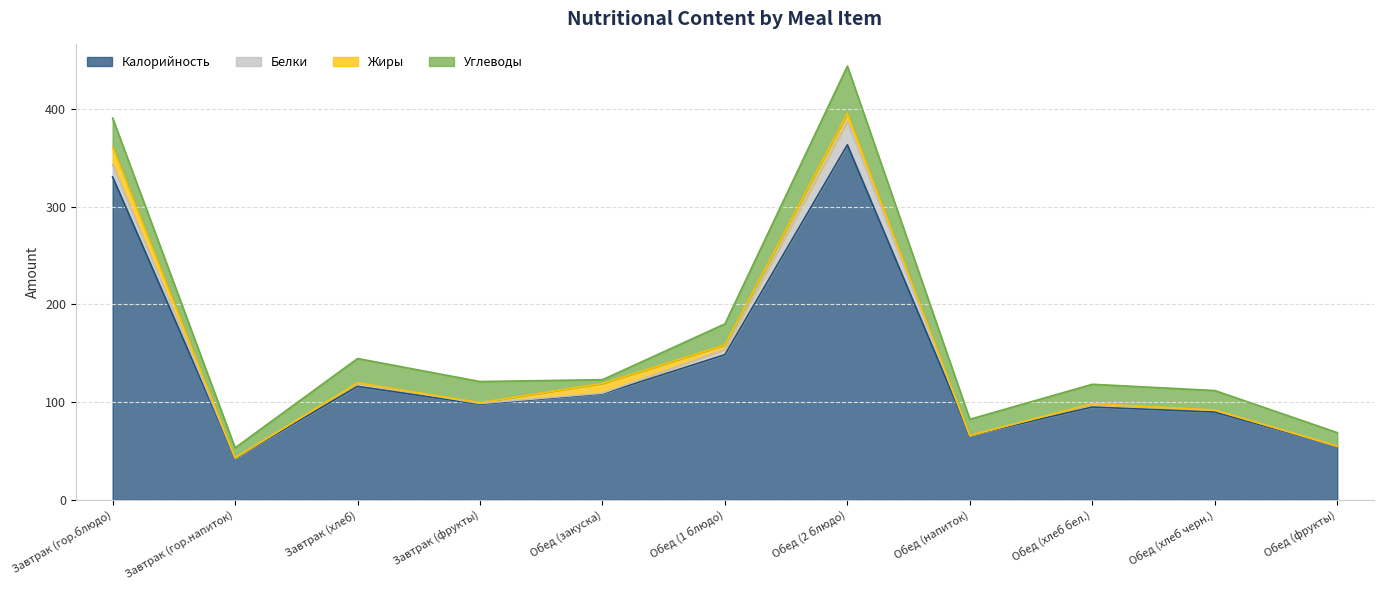

What is the label of the 11th point from the left?

Обед (фрукты)